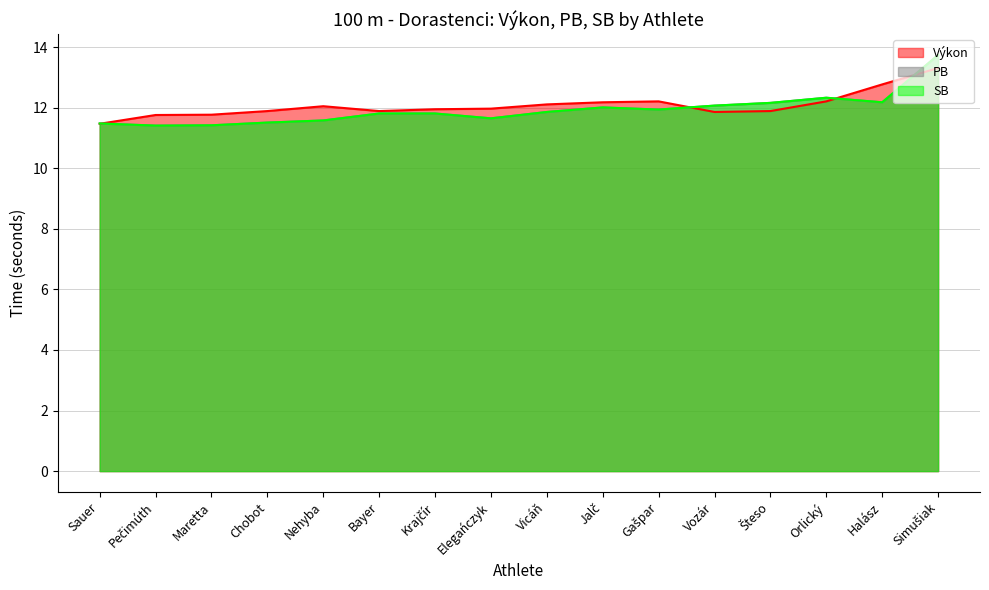

What is the spread (max minus min) of values at Nehyba?

0.5